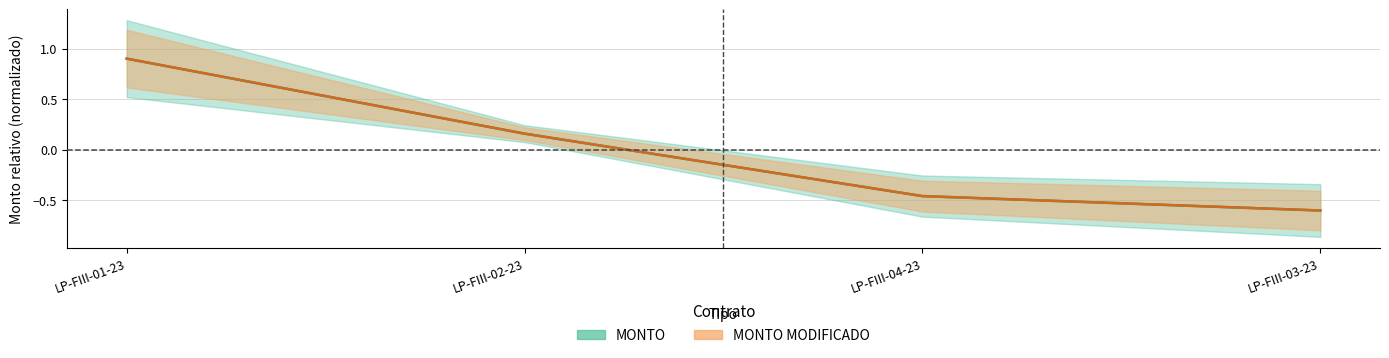

The value of MONTO MODIFICADO at LP-FIII-04-23 is -0.7. True or false?

False